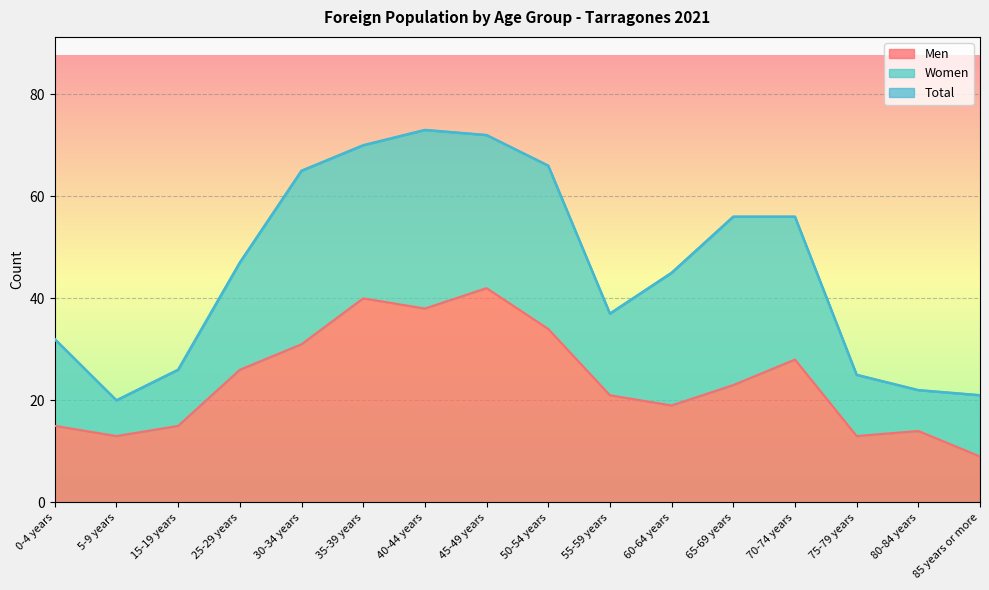

Is it true that Total equals 41 at 30-34 years?

False